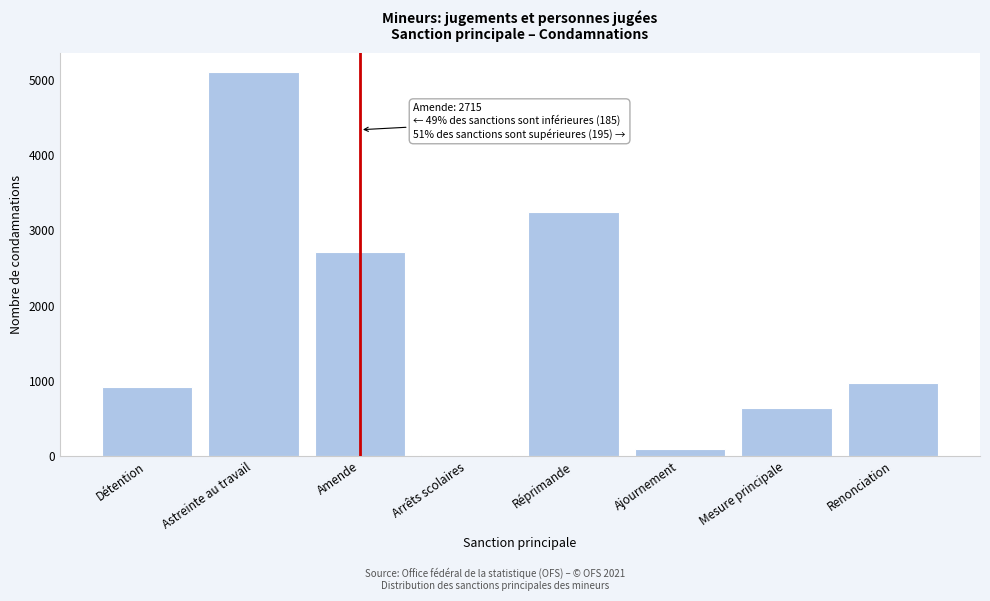

Reading left to right, extract all data points from this chart.

Détention=912	Astreinte au travail=5105	Amende=2715	Arrêts scolaires=9	Réprimande=3251	Ajournement=93	Mesure principale=636	Renonciation=969